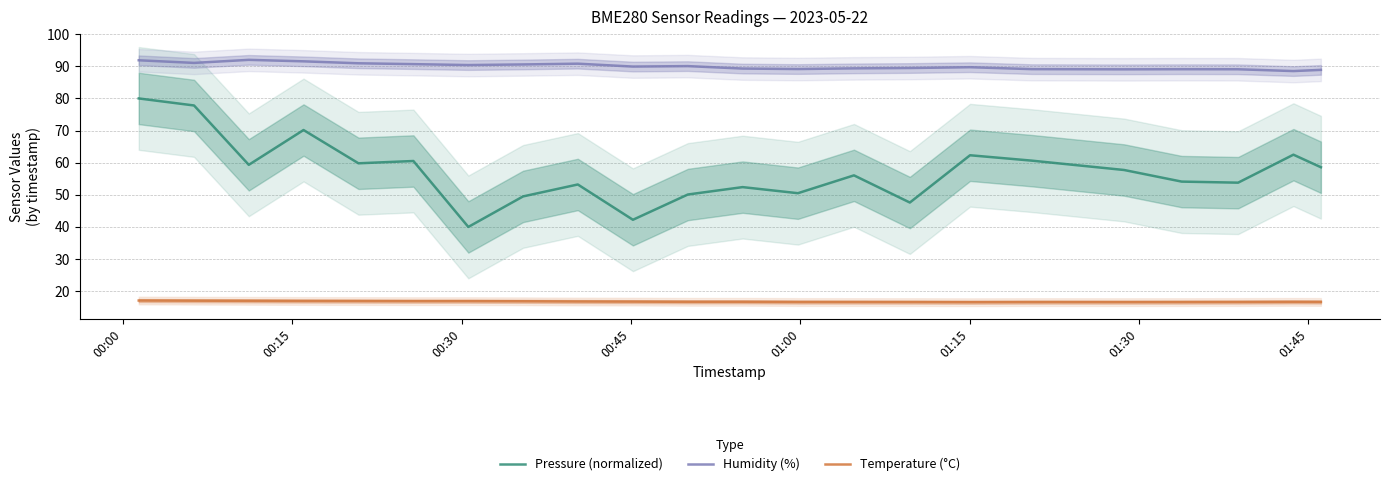

List the series in order of their overall mean, highest first.

Humidity (%), Pressure (normalized), Temperature (°C)